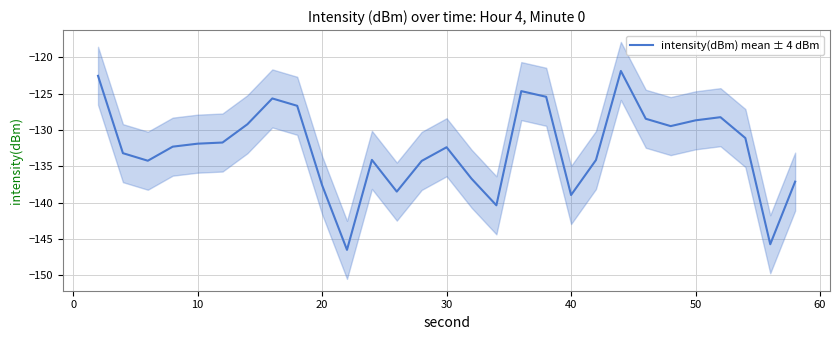

What is the minimum value shown in the chart?

-146.5